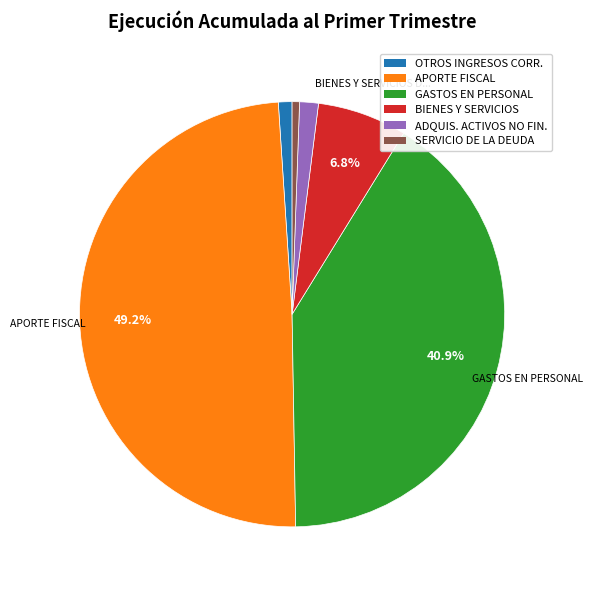

Is there any slice that represents more than half of the pie?

No